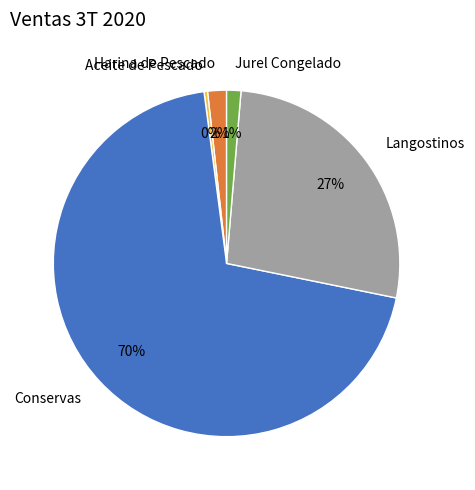

True or false: Jurel Congelado accounts for 1% of the total.

True